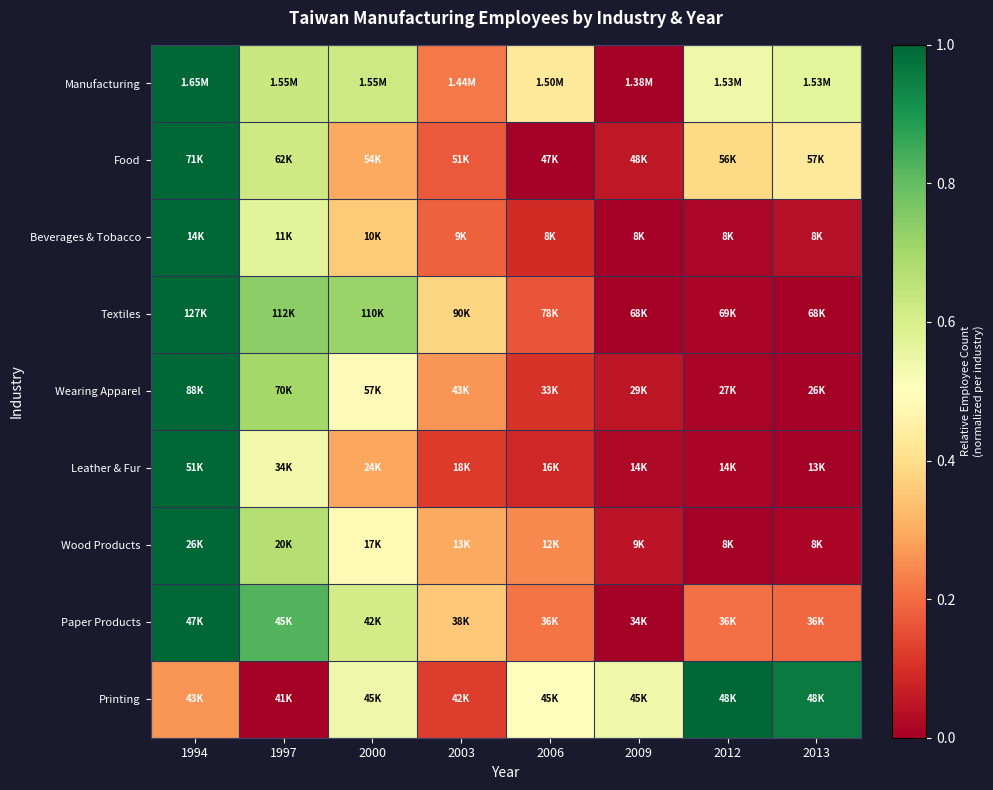

Reading left to right, what are all the values shown in this chart?

Manufacturing: 1994=1.0	1997=0.6	2000=0.6	2003=0.2	2006=0.4	2009=0.0	2012=0.5	2013=0.6
Food: 1994=1.0	1997=0.6	2000=0.3	2003=0.2	2006=0.0	2009=0.1	2012=0.4	2013=0.4
Beverages & Tobacco: 1994=1.0	1997=0.6	2000=0.4	2003=0.2	2006=0.1	2009=0.0	2012=0.0	2013=0.0
Textiles: 1994=1.0	1997=0.7	2000=0.7	2003=0.4	2006=0.2	2009=0.0	2012=0.0	2013=0.0
Wearing Apparel: 1994=1.0	1997=0.7	2000=0.5	2003=0.3	2006=0.1	2009=0.0	2012=0.0	2013=0.0
Leather & Fur: 1994=1.0	1997=0.5	2000=0.3	2003=0.1	2006=0.1	2009=0.0	2012=0.0	2013=0.0
Wood Products: 1994=1.0	1997=0.7	2000=0.5	2003=0.3	2006=0.2	2009=0.0	2012=0.0	2013=0.0
Paper Products: 1994=1.0	1997=0.8	2000=0.6	2003=0.4	2006=0.2	2009=0.0	2012=0.2	2013=0.2
Printing: 1994=0.3	1997=0.0	2000=0.5	2003=0.1	2006=0.5	2009=0.5	2012=1.0	2013=1.0